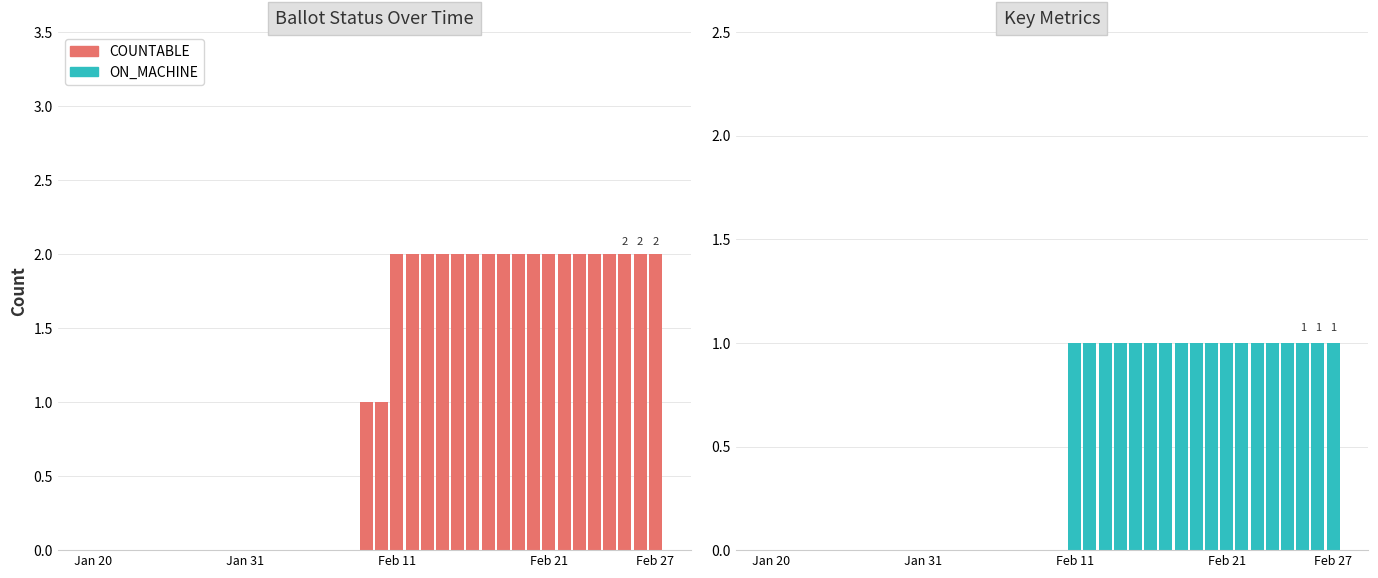

Rank the series by their average value, from lowest to highest.

ON_MACHINE, COUNTABLE